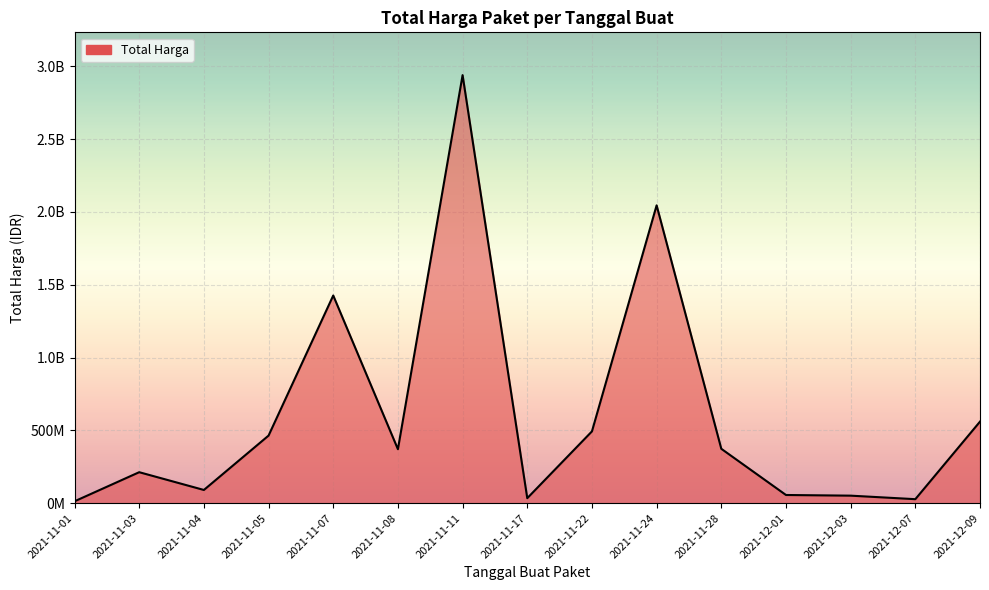

Does the chart display data point markers on the line(s)?

No